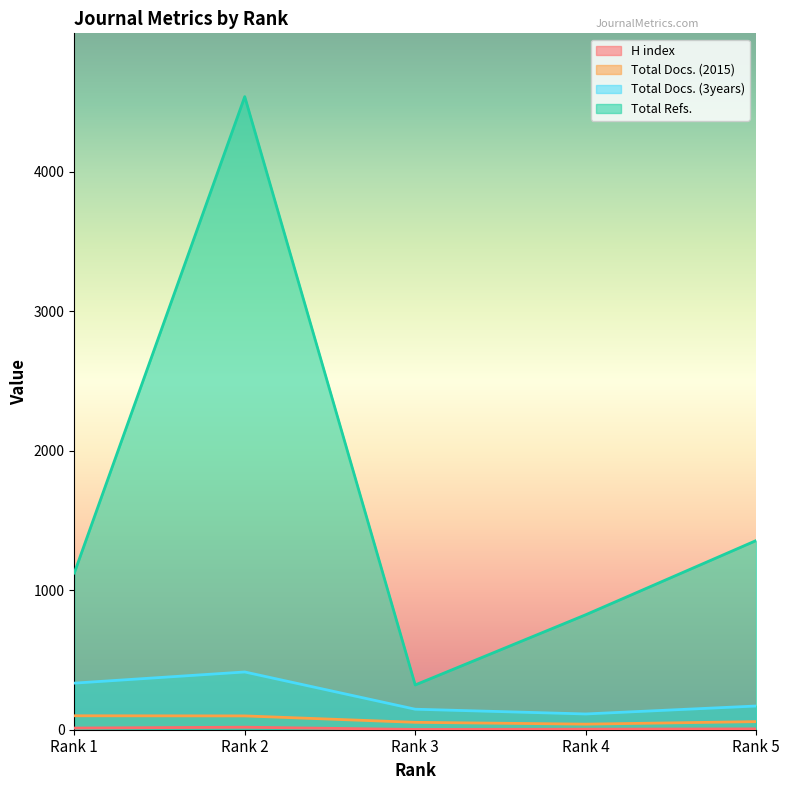

List the series in order of their peak value, highest first.

Total Refs., Total Docs. (3years), Total Docs. (2015), H index